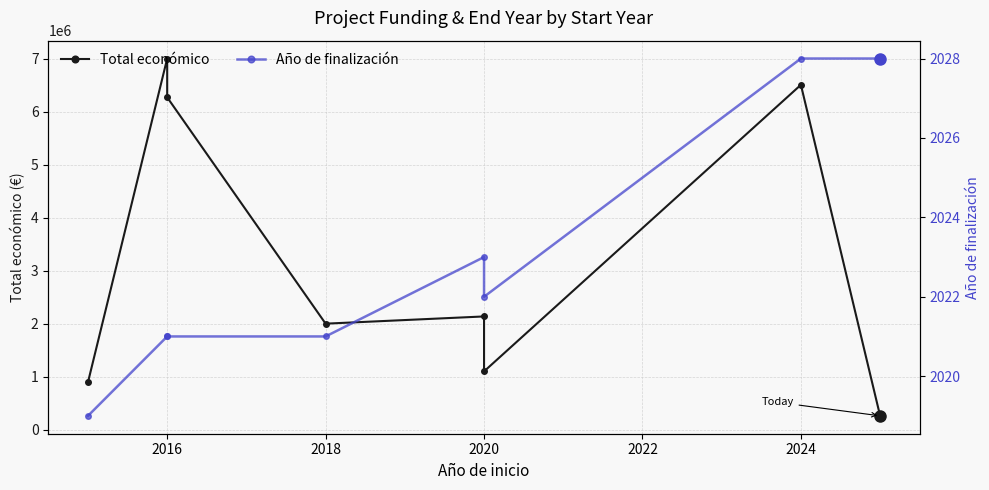

How many series are shown in this chart?

2